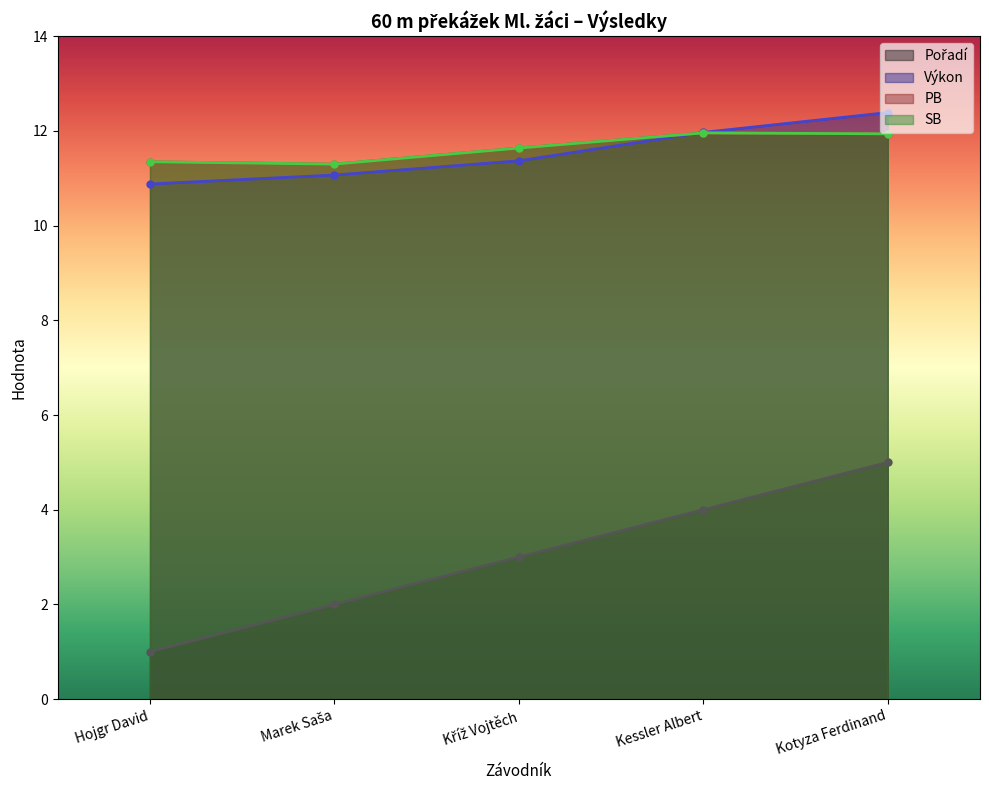

Is the value of PB at Kessler Albert greater than the value of Výkon at Hojgr David?

Yes